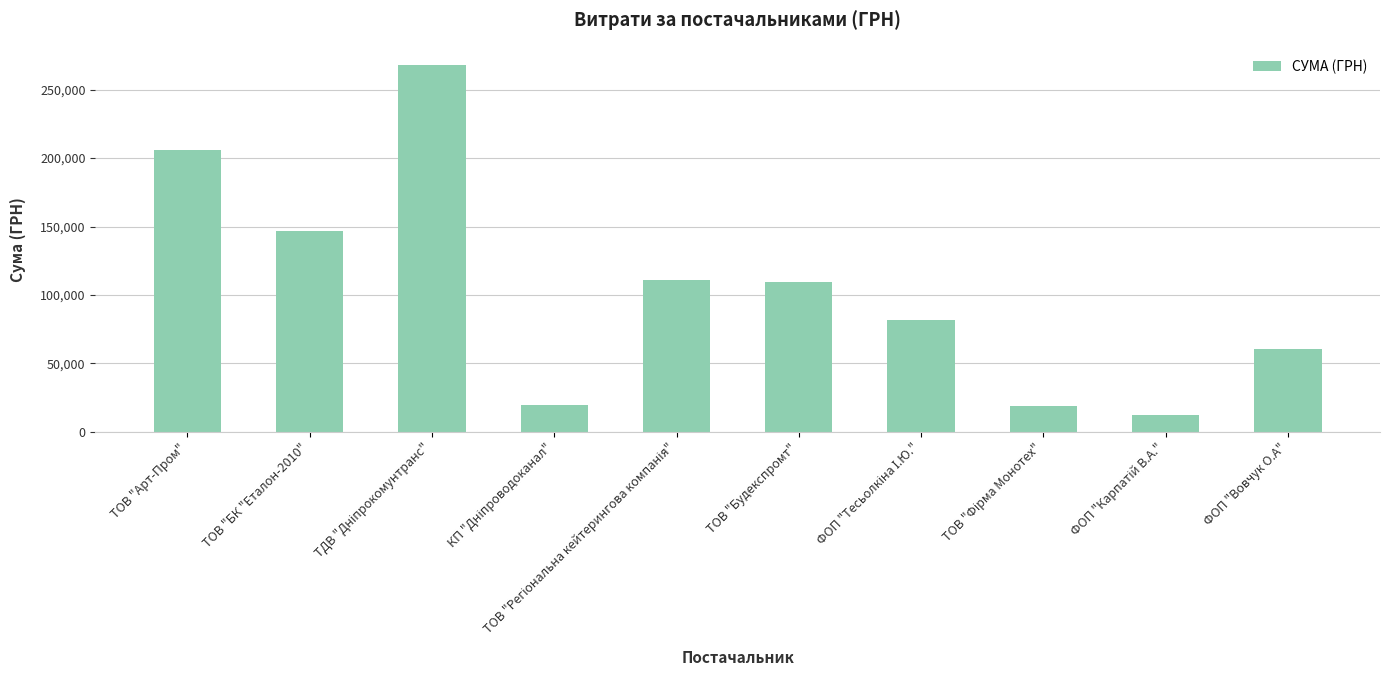

True or false: the data shows 147000.0 at ТОВ "БК "Еталон-2010".

True